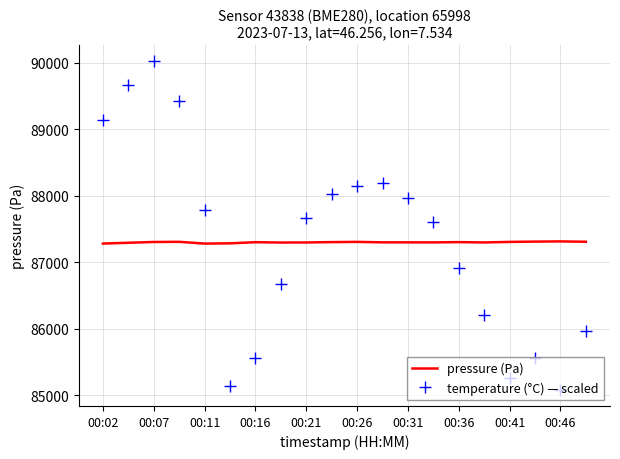

List the series in order of their peak value, lowest first.

pressure (Pa), temperature (°C) — scaled